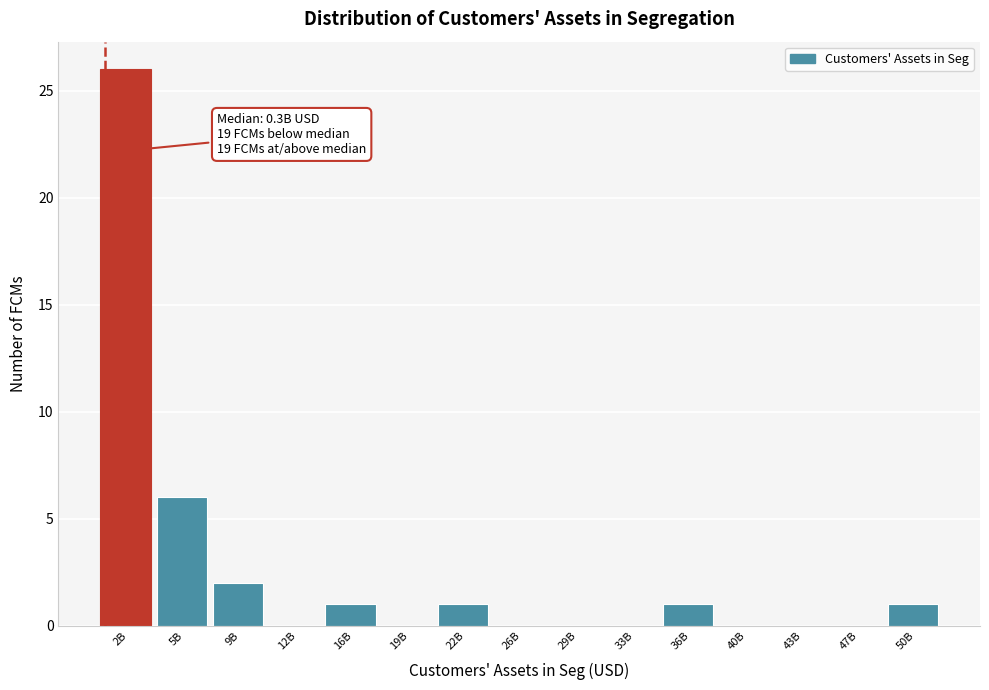

Reading left to right, extract all data points from this chart.

2B=26	5B=6	9B=2	12B=0	16B=1	19B=0	22B=1	26B=0	29B=0	33B=0	36B=1	40B=0	43B=0	47B=0	50B=1